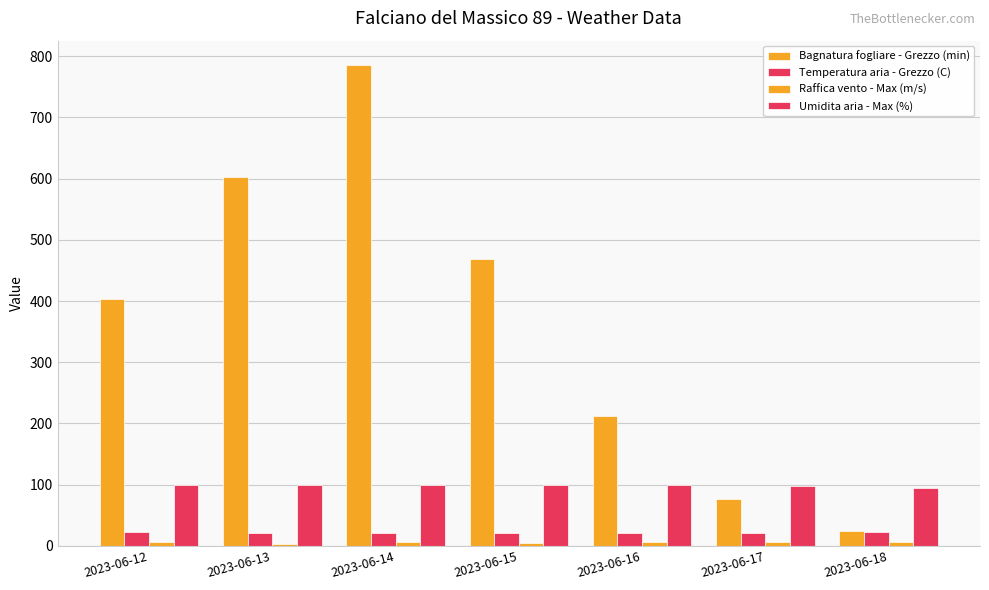

How many bars are there in each group?

4